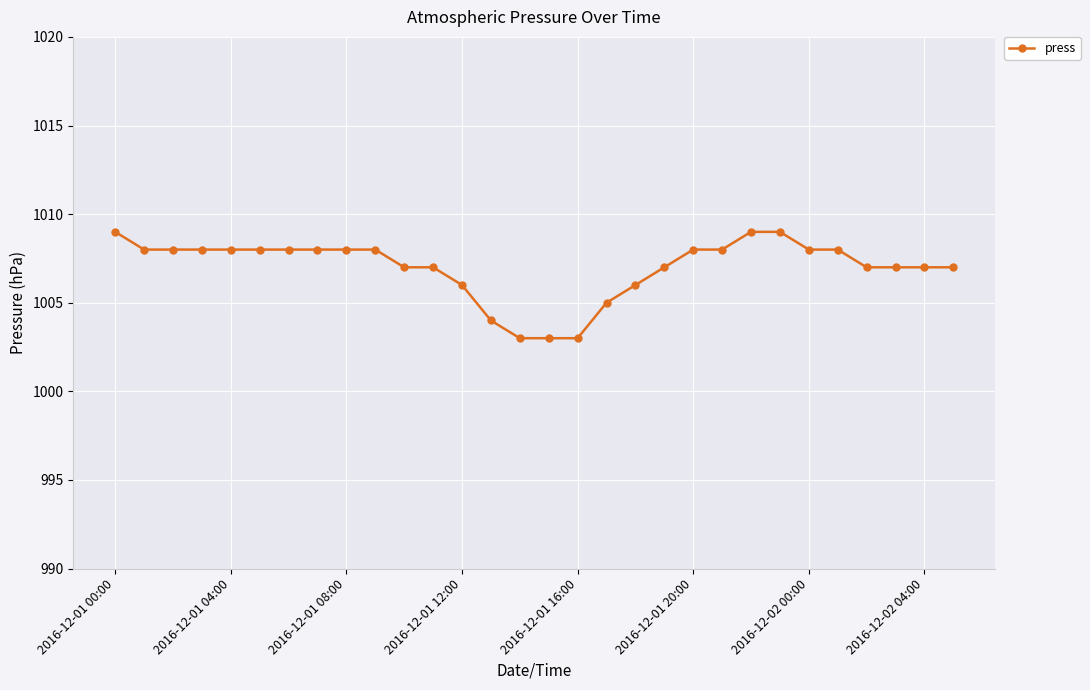

What is the minimum value shown in the chart?

1003